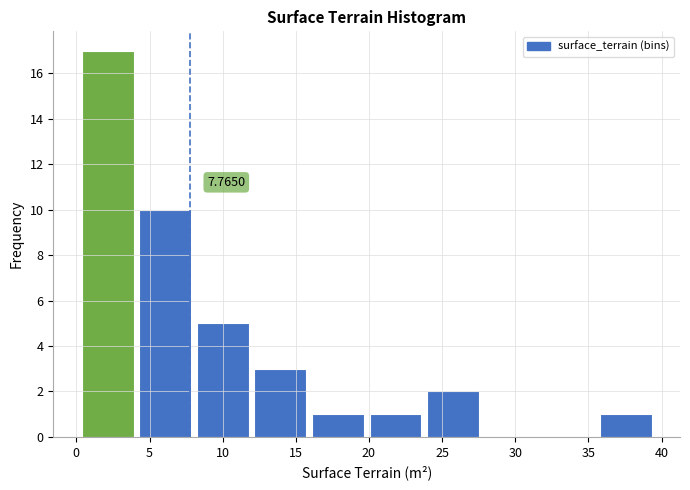

Which range on the x-axis has the tallest bar?

0.5 to 4.5